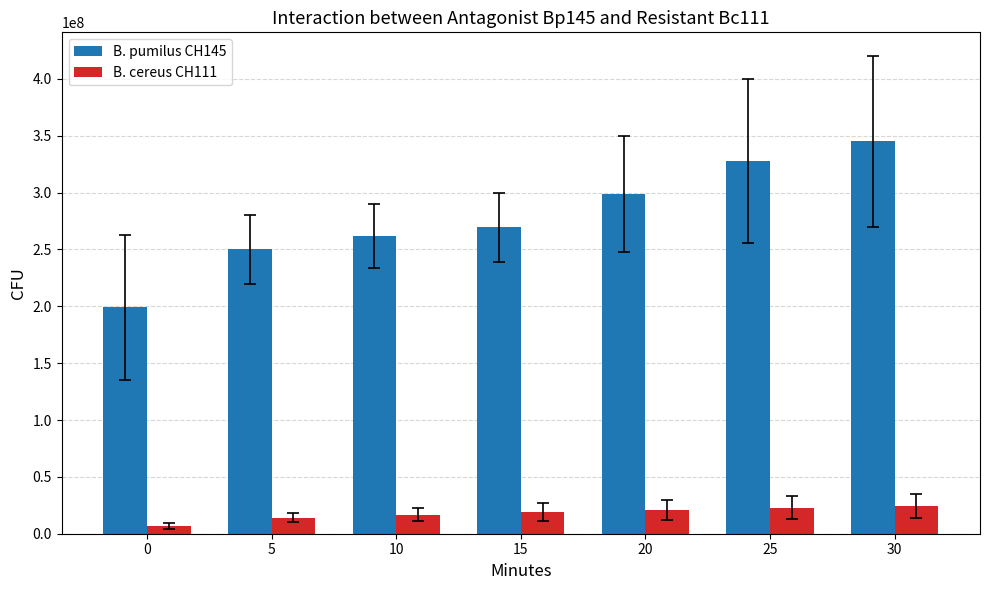

Rank the series by their maximum value, from highest to lowest.

B. pumilus CH145, B. cereus CH111